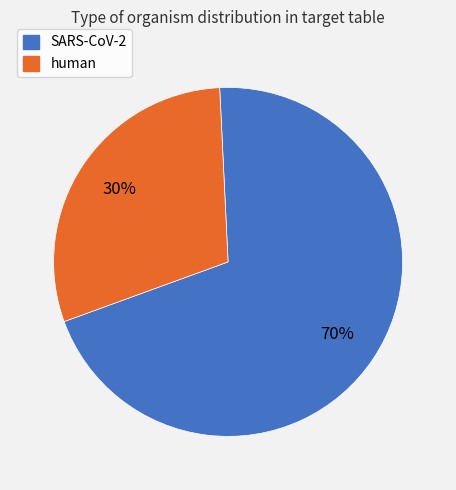

Is it true that human is 30% of the pie?

True